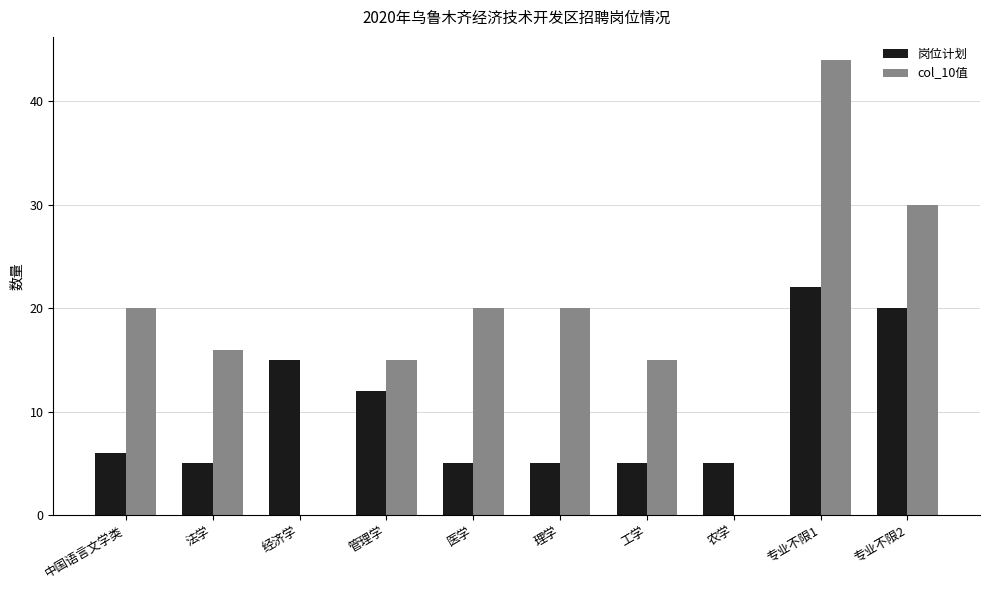

Count the number of categories in the chart.

10